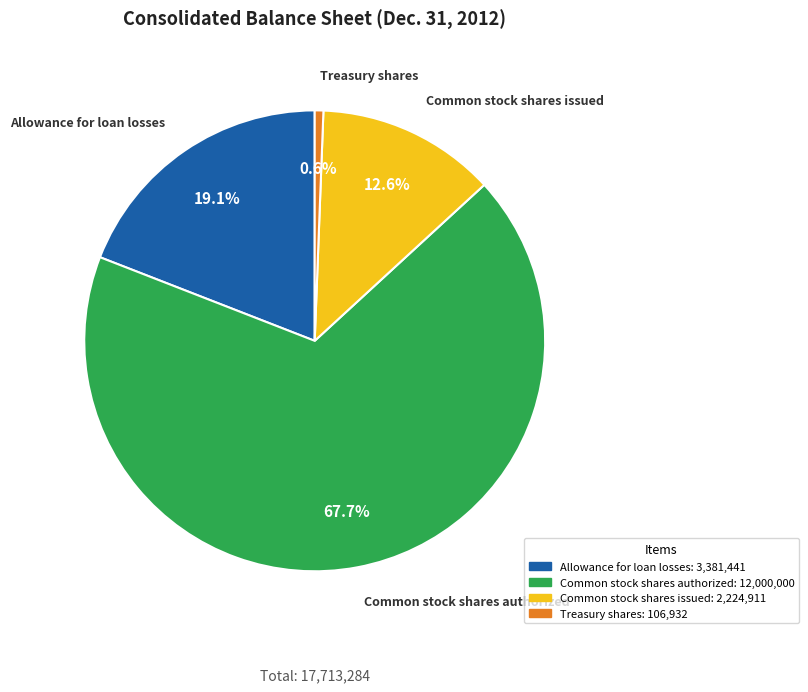

How many slices are in this pie chart?

4